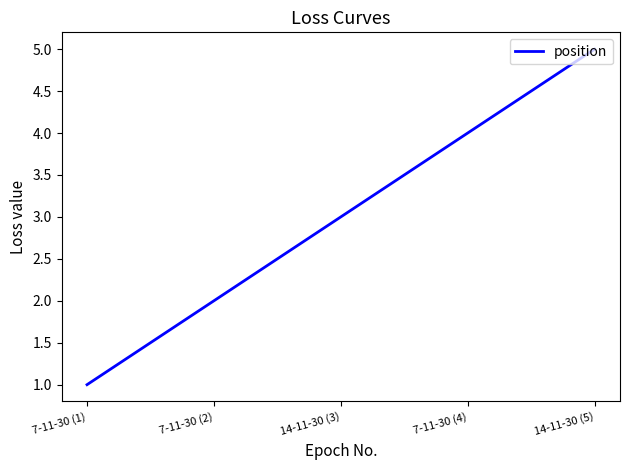

What is the sum of the values at 7-11-30 (4) and 14-11-30 (5)?

9